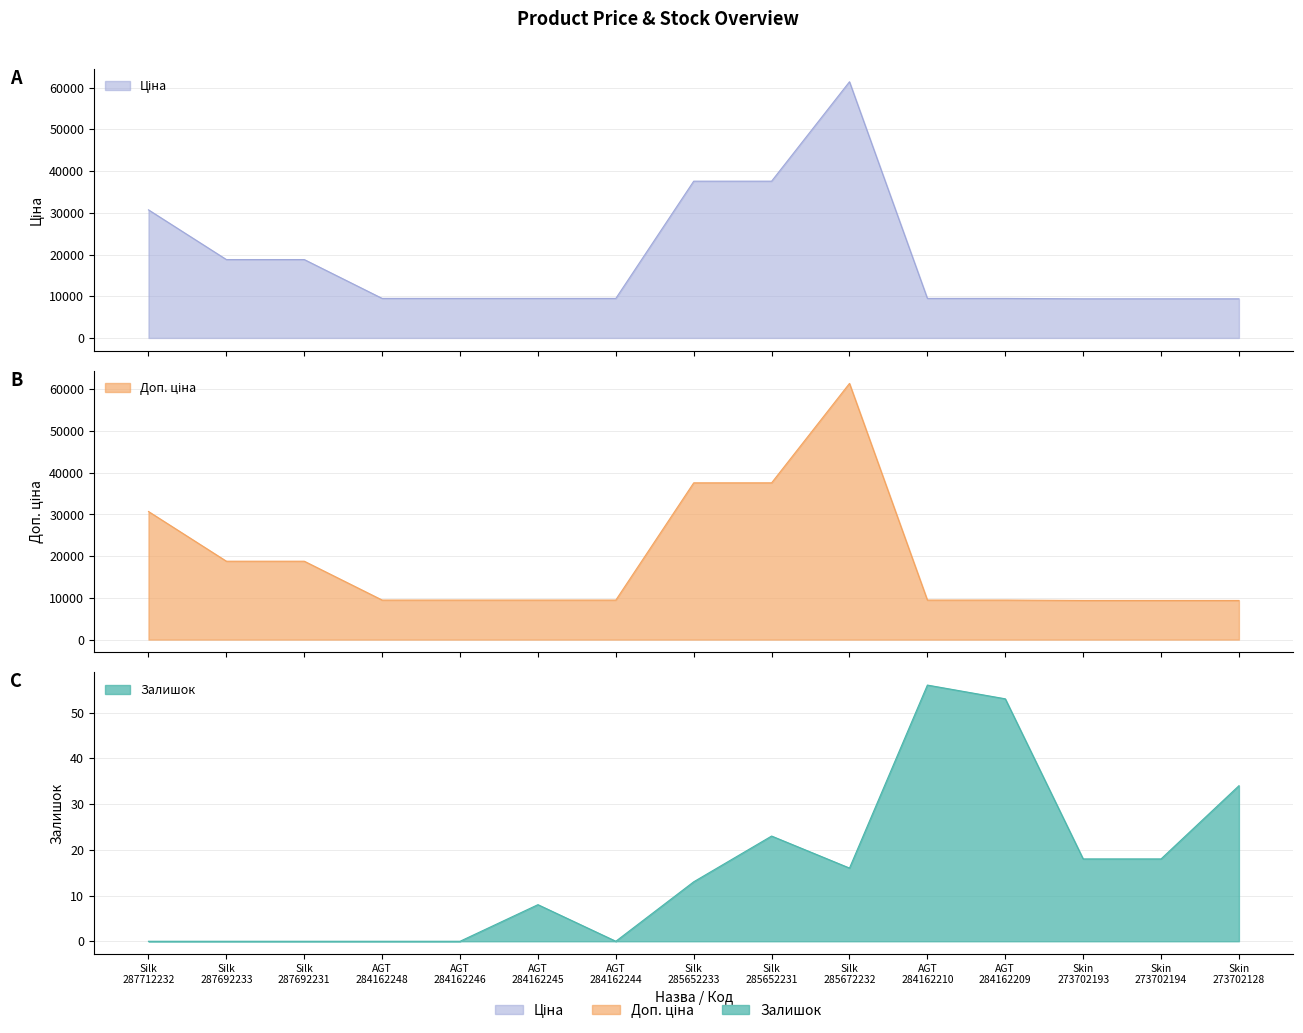

At AGT 284162209, list the series in order from smallest to largest.

Залишок, Ціна, Доп. ціна